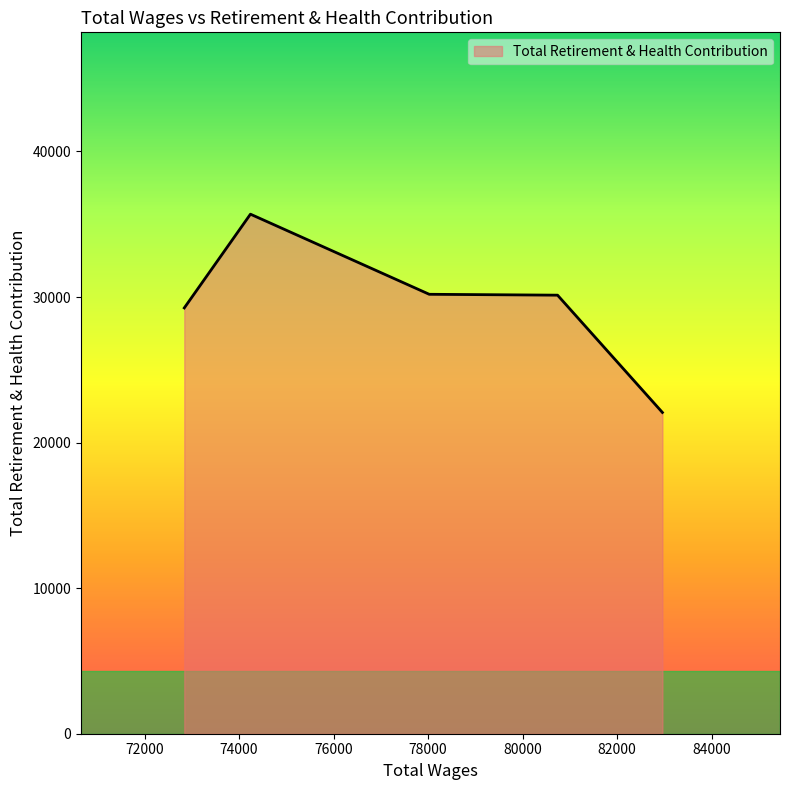

What is the sum of all values?

147331